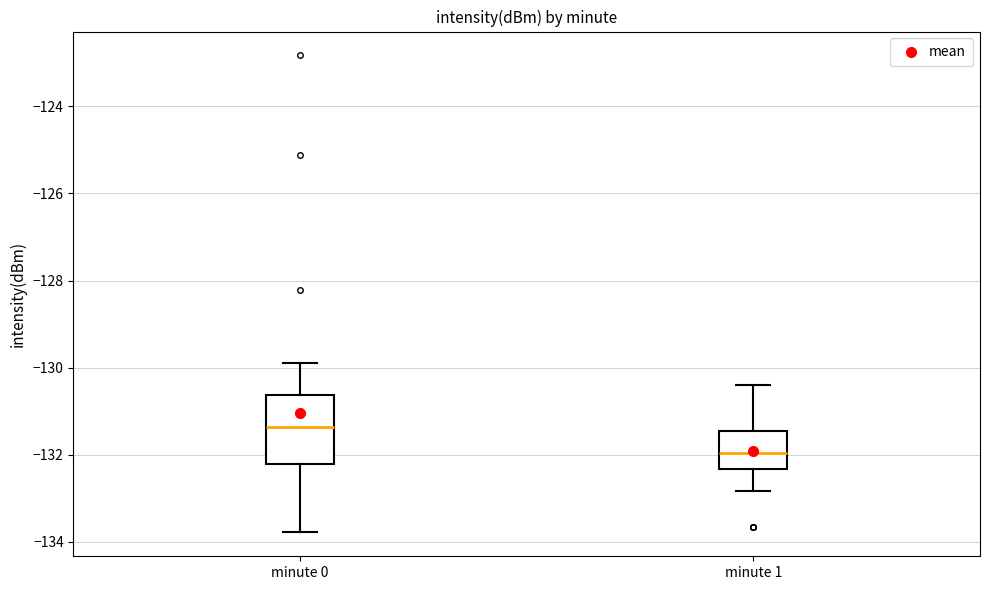

Where is the lower edge of the box for minute 1 on the y-axis? The values are not printed on the chart, so give them approximately, as read against the axis.

-132.4